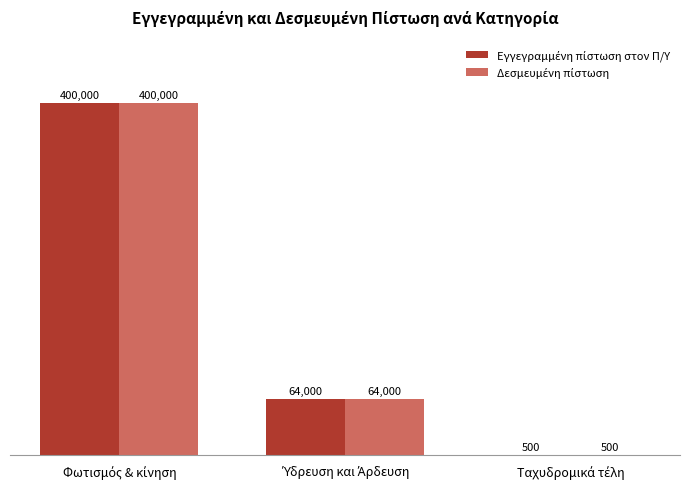

What is the difference between the maximum and minimum values in the Δεσμευμένη πίστωση series?

399500